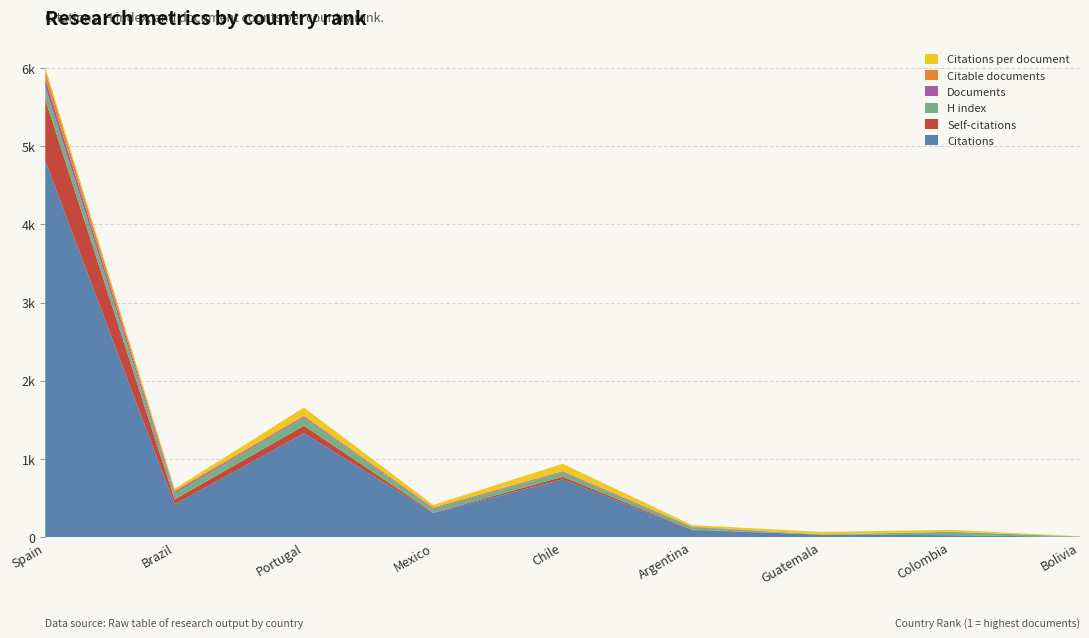

Reading left to right, what are all the values shown in this chart?

Citations: 1=4813	2=419	3=1327	4=308	5=738	6=90	7=31	8=25	9=2
Self-citations: 1=783	2=64	3=97	4=5	5=33	6=7	7=0	8=0	9=0
H index: 1=160	2=74	3=105	4=48	5=59	6=29	7=2	8=41	9=4
Documents: 1=106	2=20	3=13	4=10	5=8	6=5	7=1	8=1	9=1
Citable documents: 1=103	2=20	3=13	4=10	5=8	6=5	7=1	8=1	9=1
Citations per document: 1=45	2=20	3=102	4=30	5=92	6=18	7=31	8=25	9=2